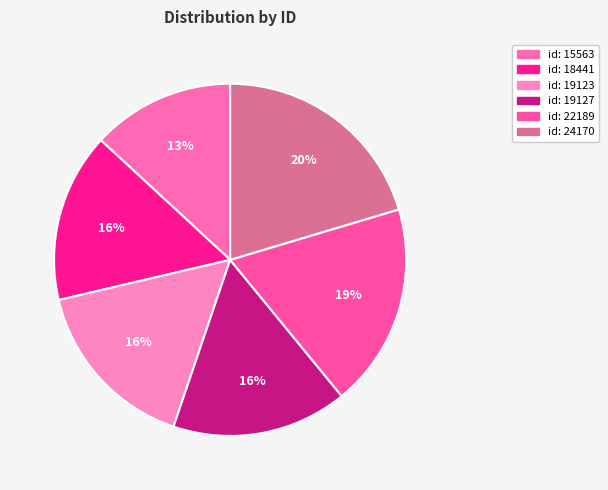

Which slice is the largest?

id: 24170